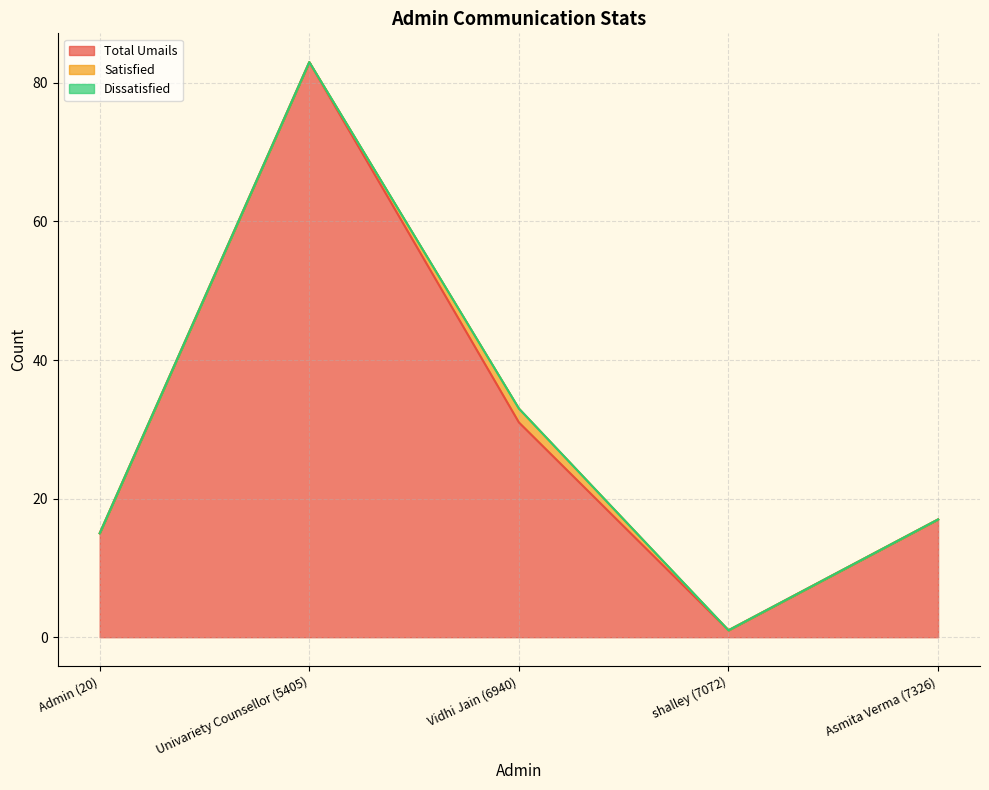

What is the difference between the highest and lowest values at Admin (20)?

15